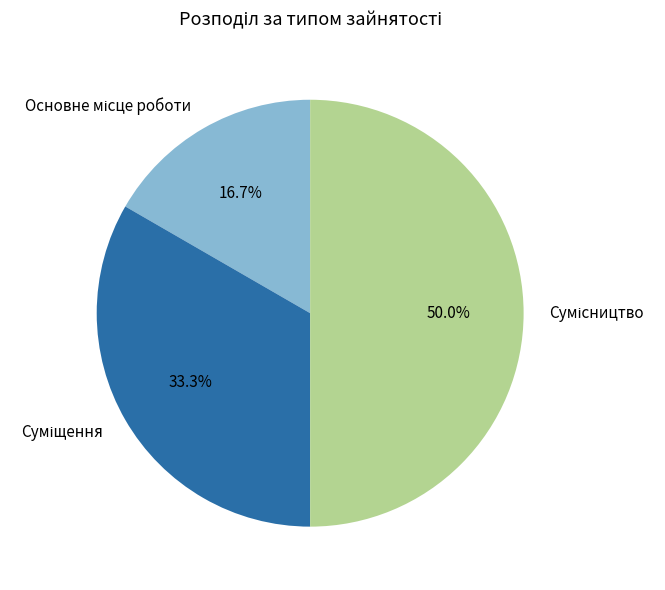

What is the change in value from Суміщення to Сумісництво?

+1